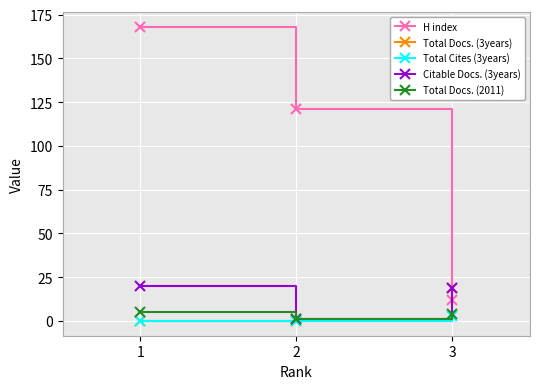

Which series has the largest total across all categories?

H index